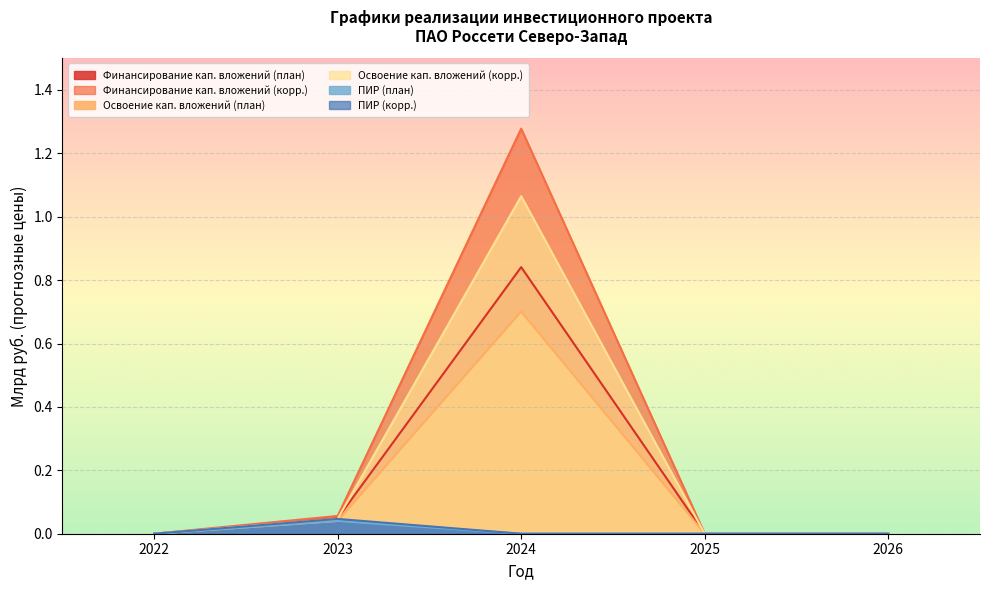

At which label does Финансирование кап. вложений (план) reach its peak?

2024